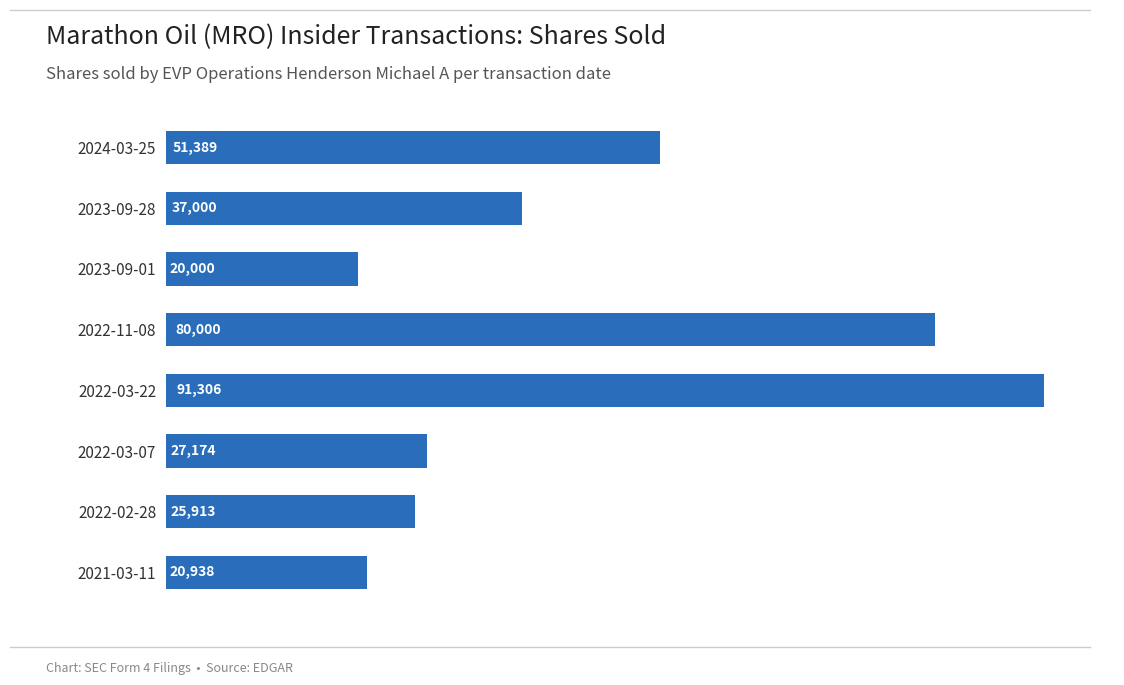

List the labels in order of value, smallest first.

2023-09-01, 2021-03-11, 2022-02-28, 2022-03-07, 2023-09-28, 2024-03-25, 2022-11-08, 2022-03-22